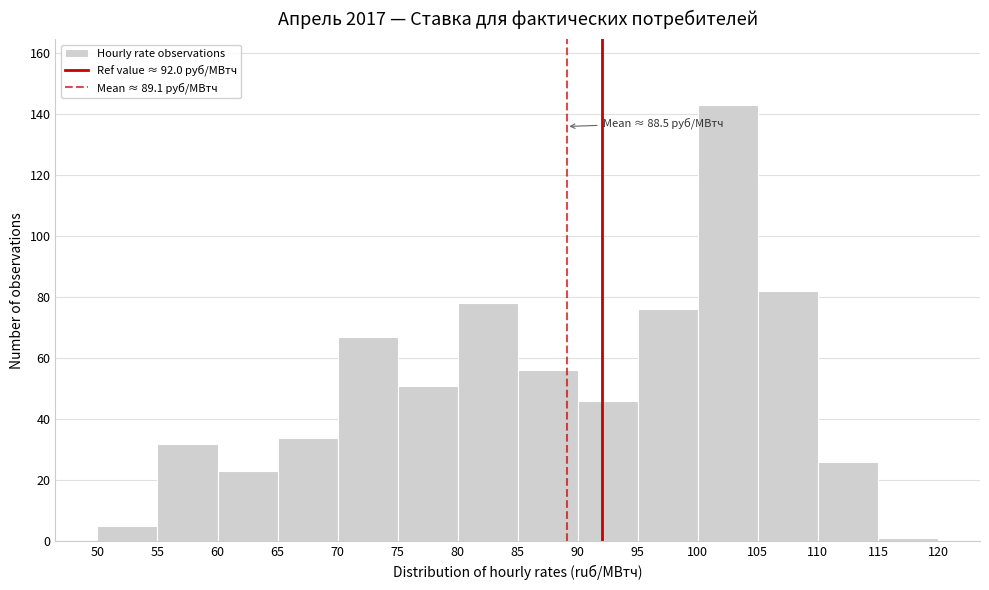

Over which range of the x-axis is the bar tallest?

100 to 105